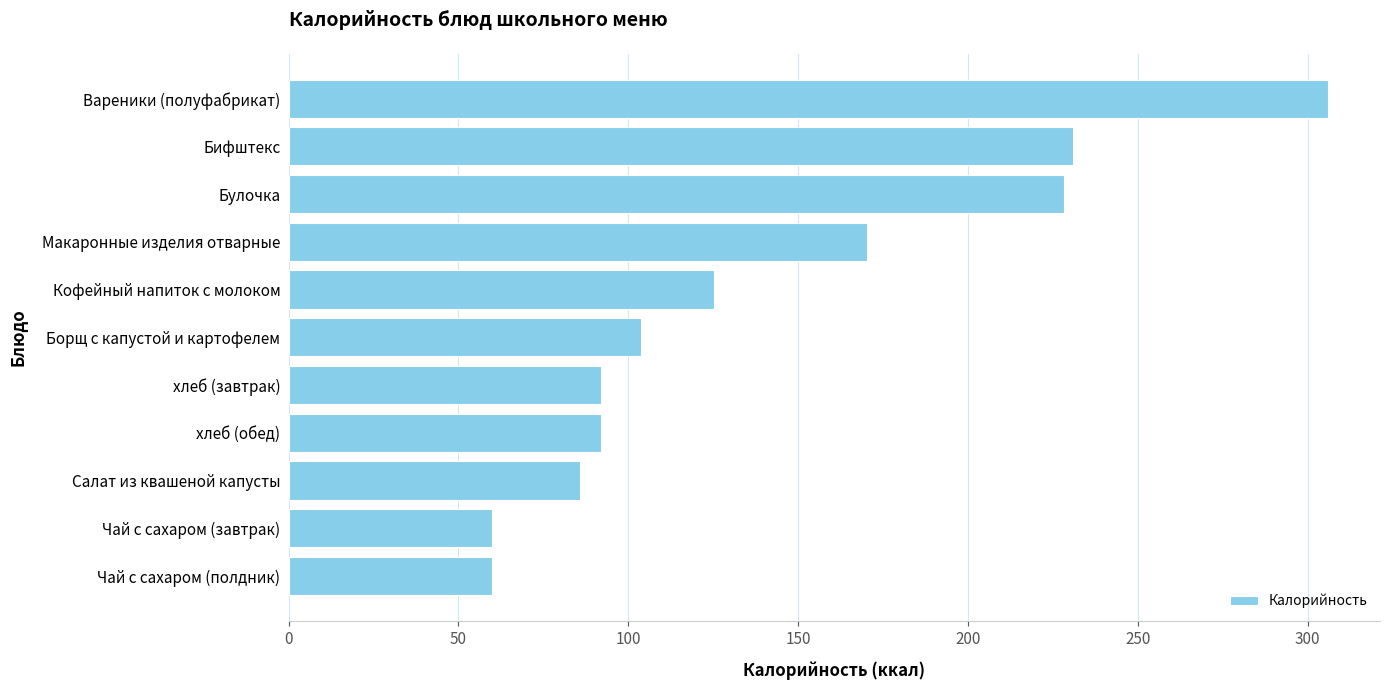

What is the label of the 4th bar from the bottom?

хлеб (обед)